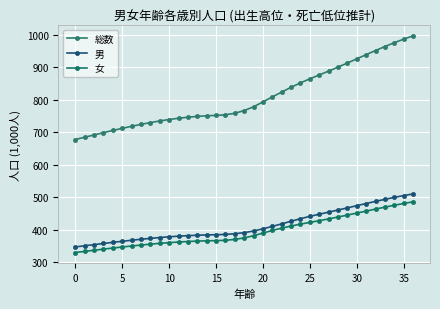

What are all the series names shown in the legend?

総数, 男, 女